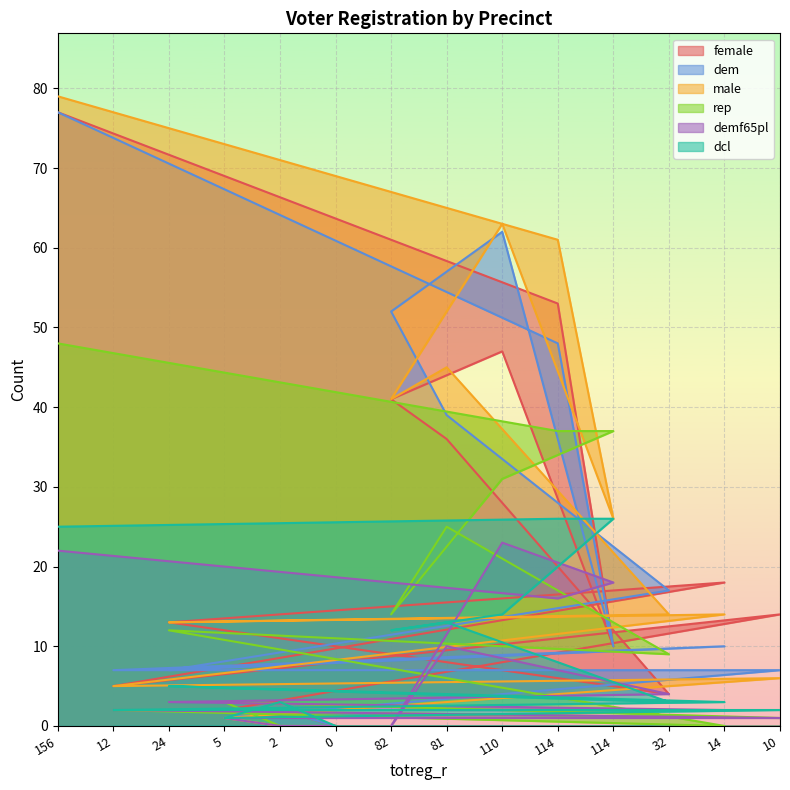

Which has a higher value, 81 or 5?

81